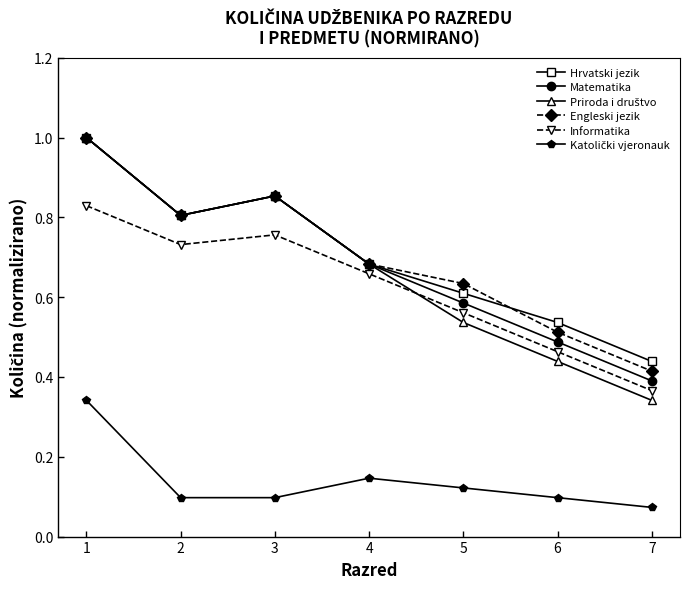

Rank the categories by Hrvatski jezik value from highest to lowest.

1, 3, 2, 4, 5, 6, 7